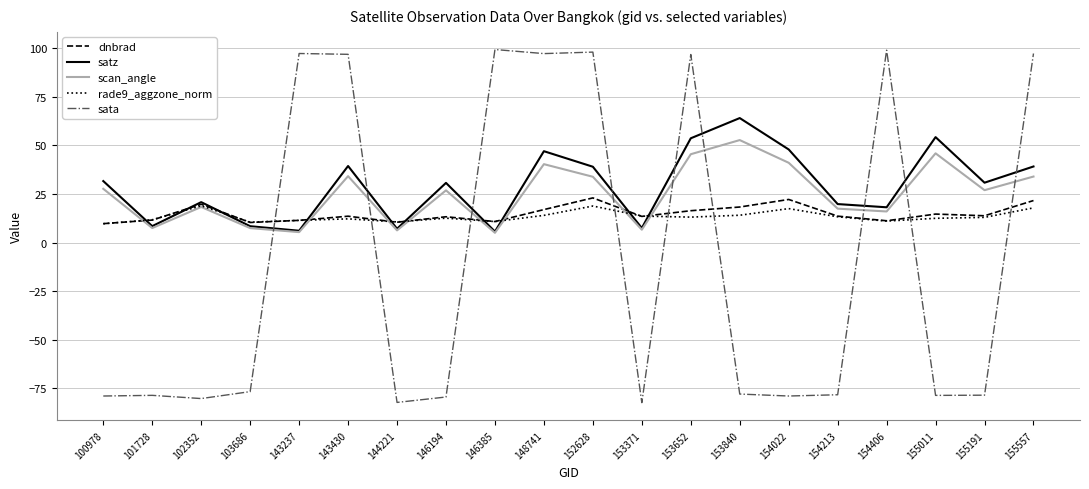

True or false: sata and satz intersect in this chart.

True